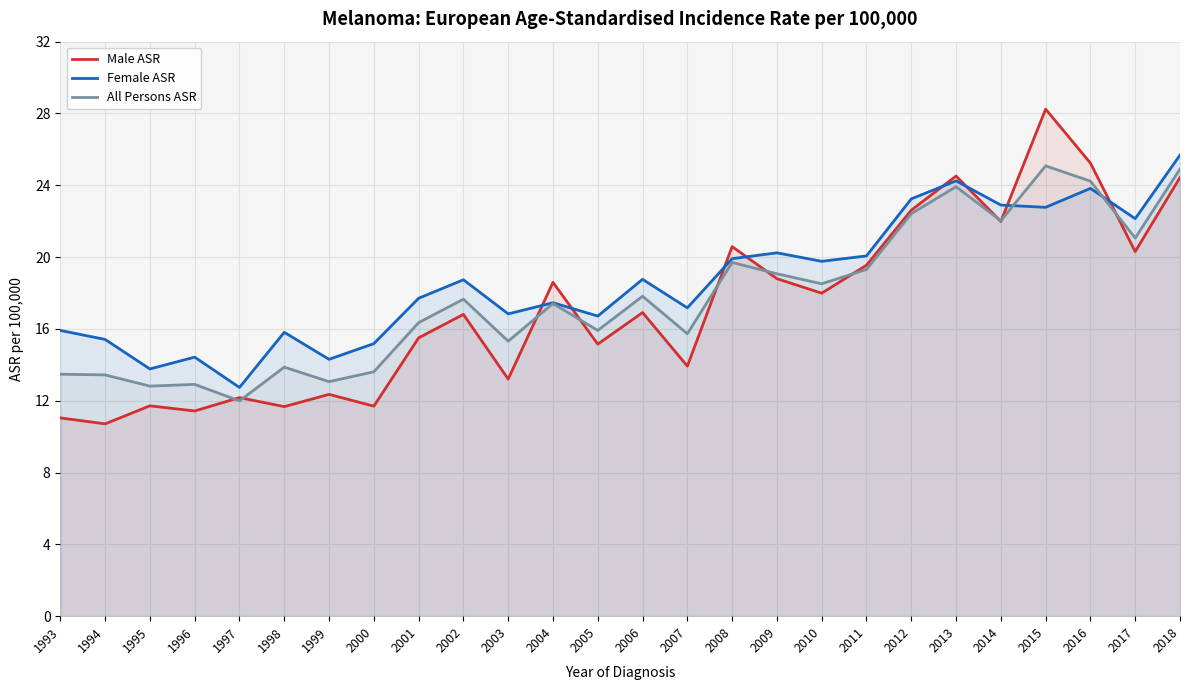

How many lines are shown in the chart?

3